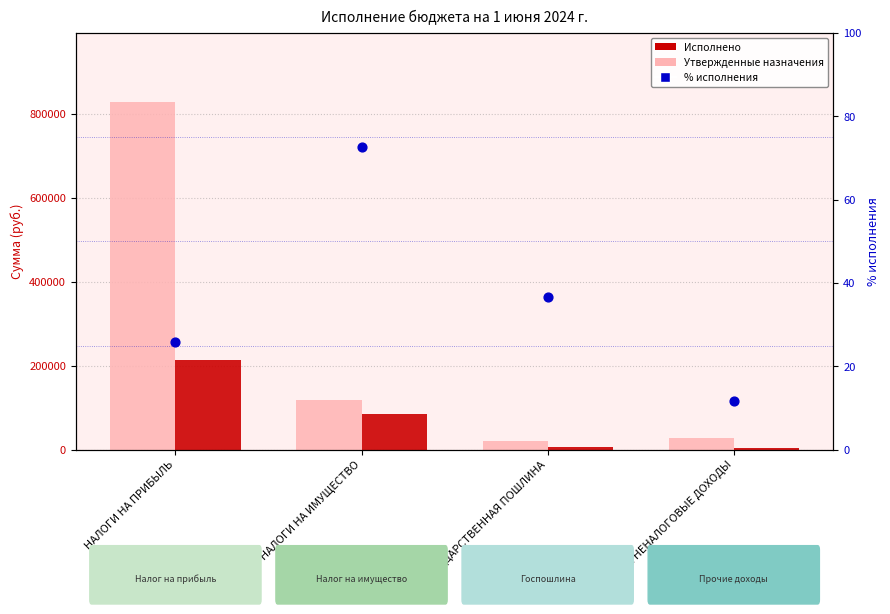

What is the total value across all series at ГОСУДАРСТВЕННАЯ ПОШЛИНА?

28736.7